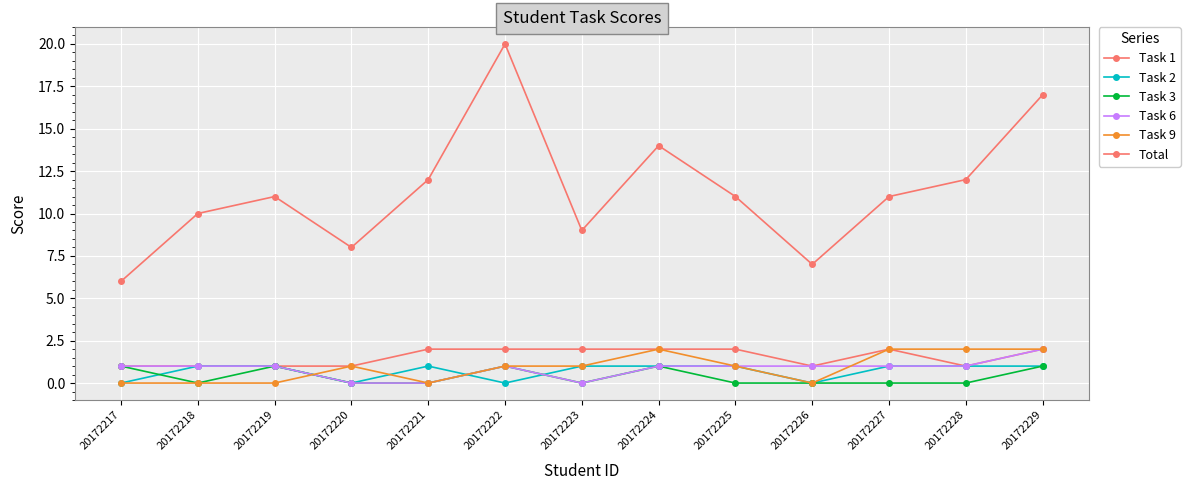

Is this an area chart (filled region under the line)?

No